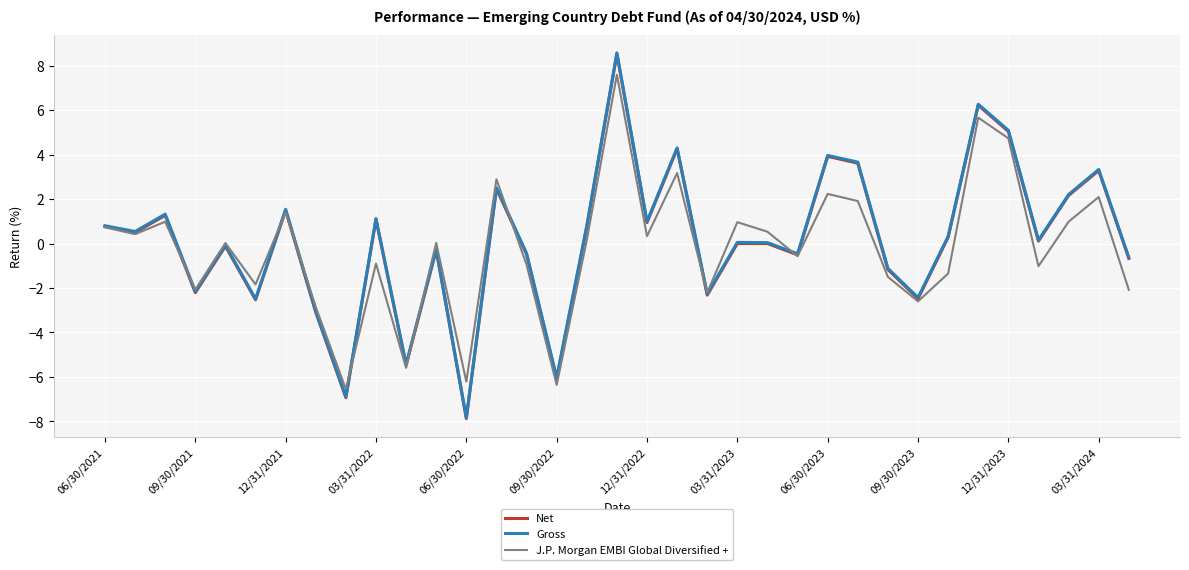

What is the maximum value shown in the chart?

8.6